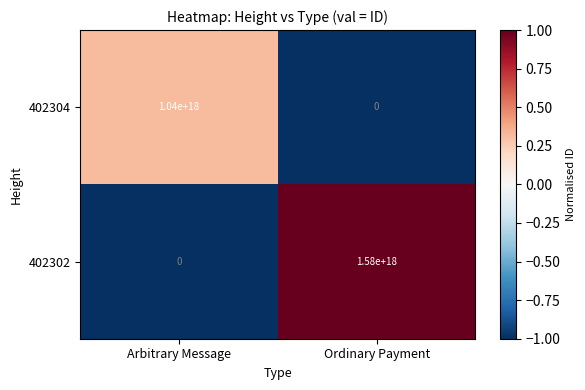

How many positive values does the 402304 series have?

1